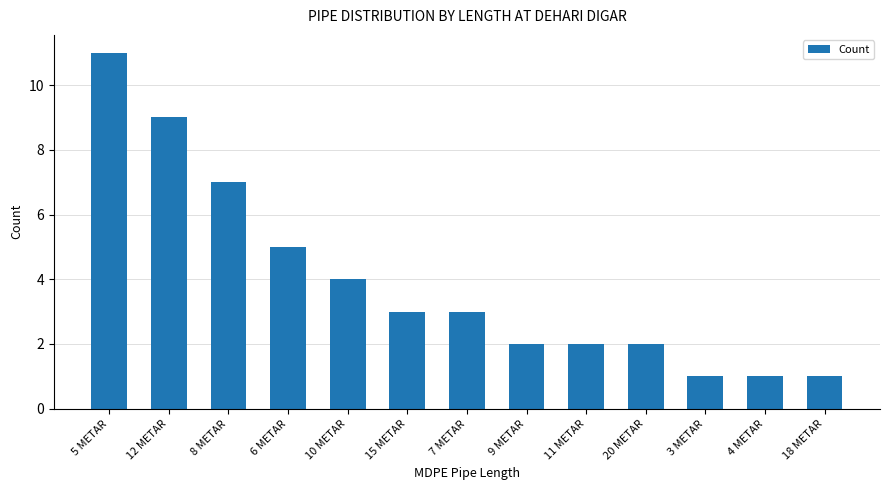

At which label does the data first exceed 3?

5 METAR